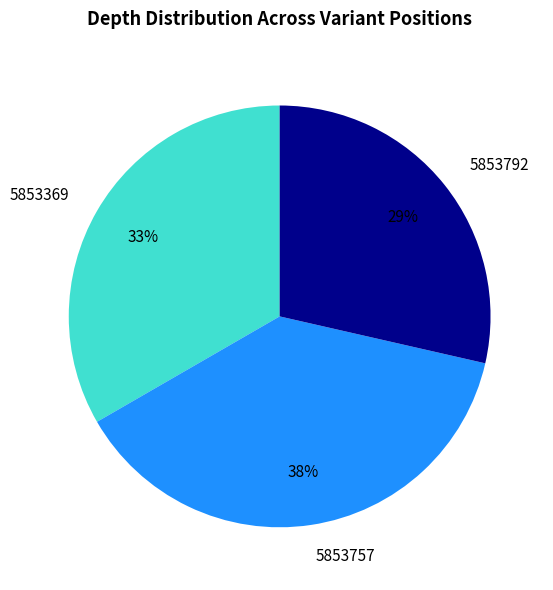

Is it true that 5853757 is 38% of the pie?

True